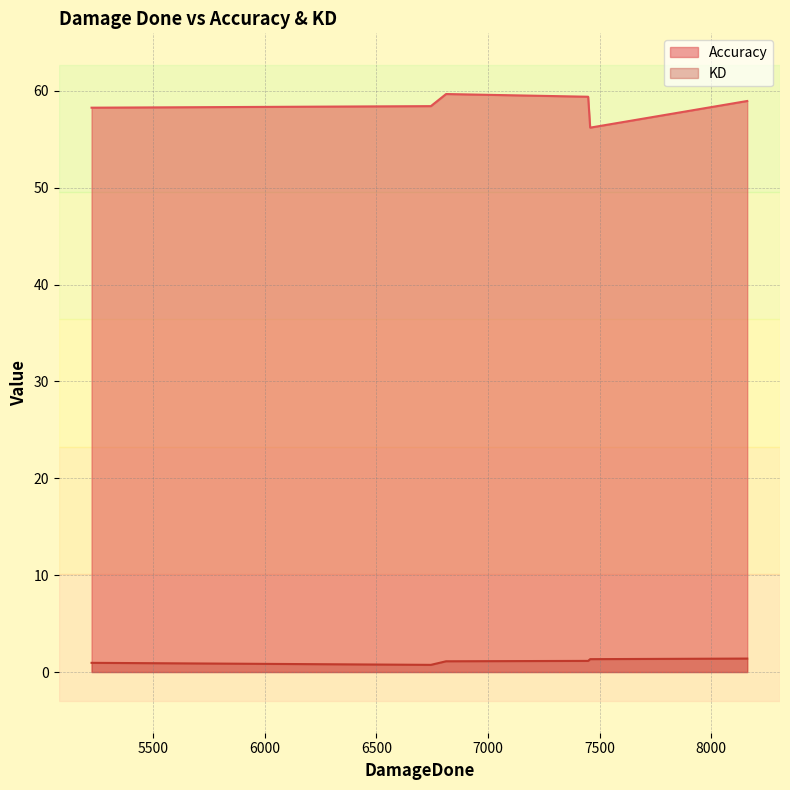

Between II Meeech II and Triibull, which series saw the biggest shift?

Accuracy